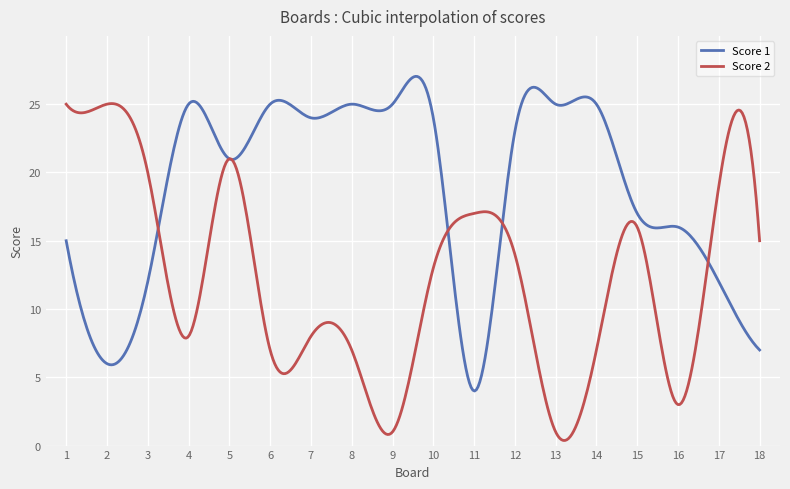

What is the minimum value for Score 1?

4.0